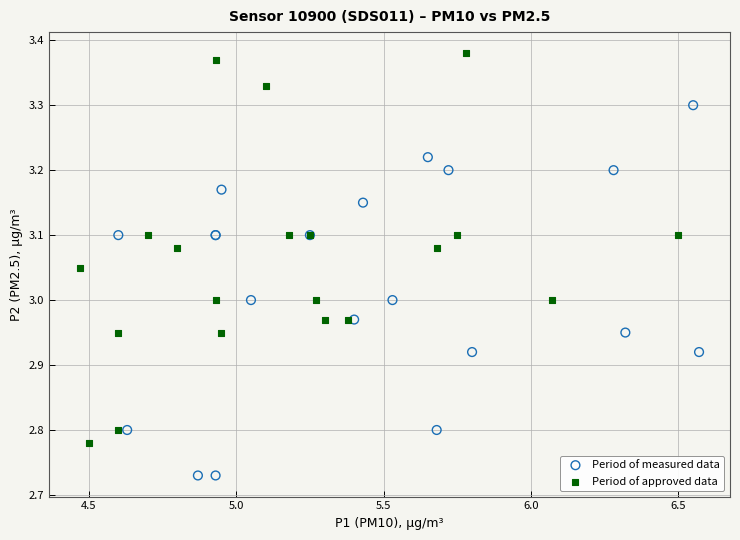

Which series contains the lowest Y value?

Period of measured data